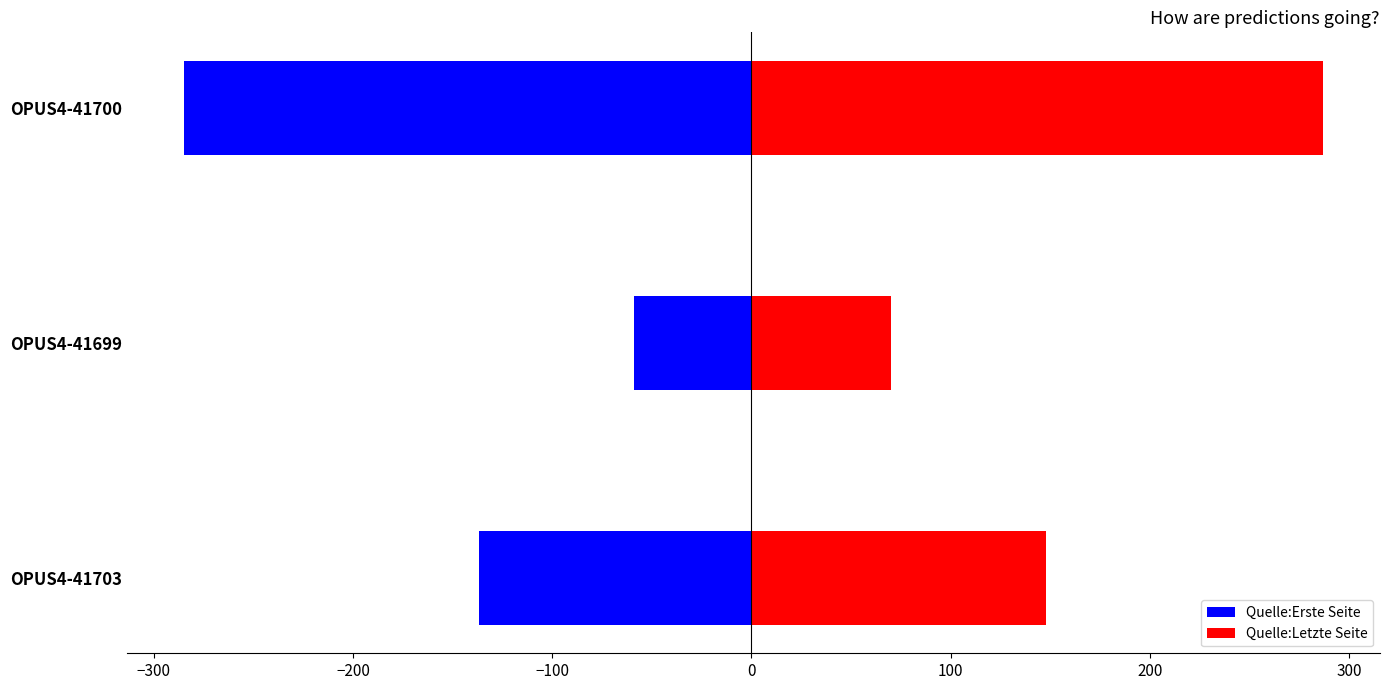

List the series in order of their peak value, highest first.

Quelle:Letzte Seite, Quelle:Erste Seite